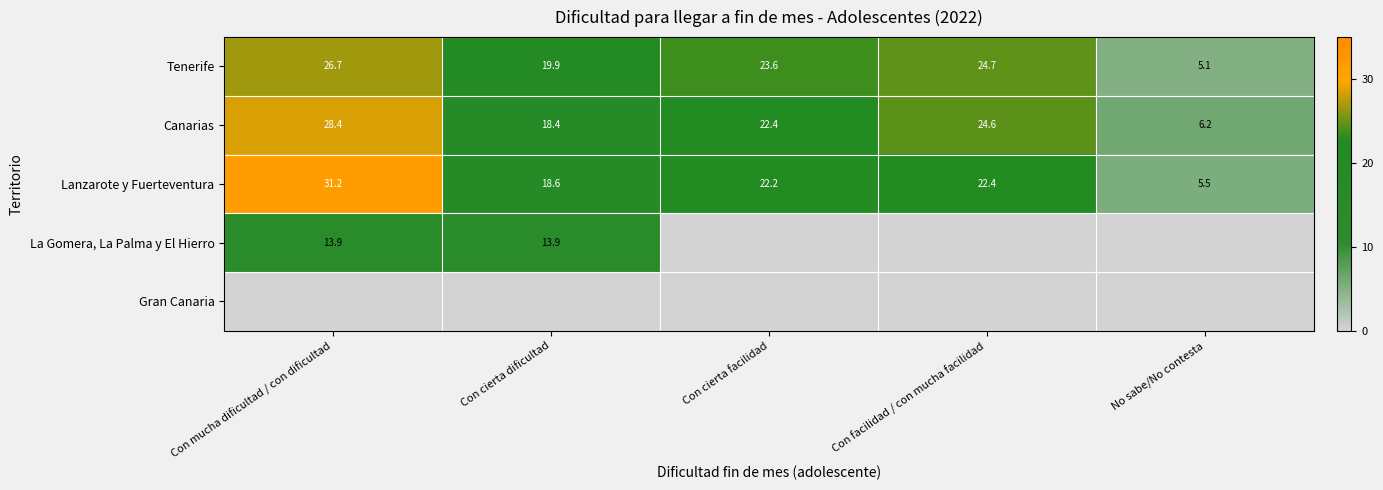

What is the difference between the maximum and minimum values in the Canarias series?

22.2